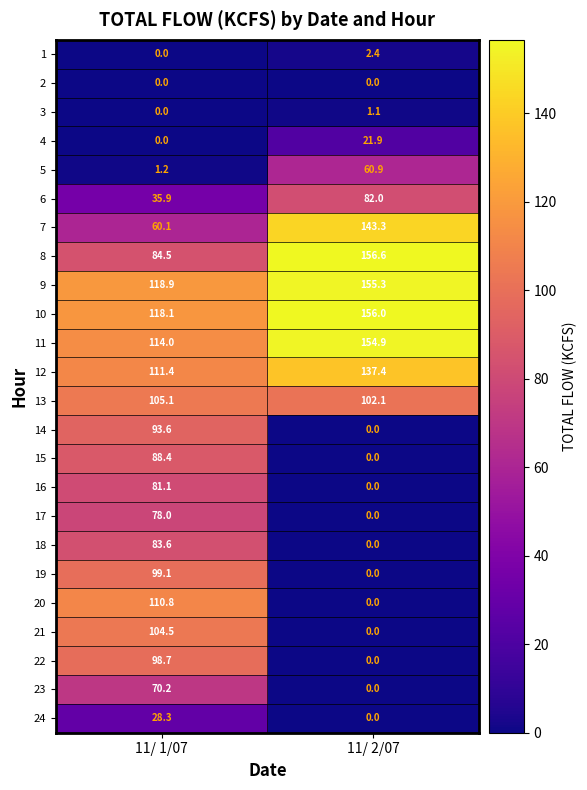

True or false: 1 has a value of -1.2 at 11/ 1/07.

False